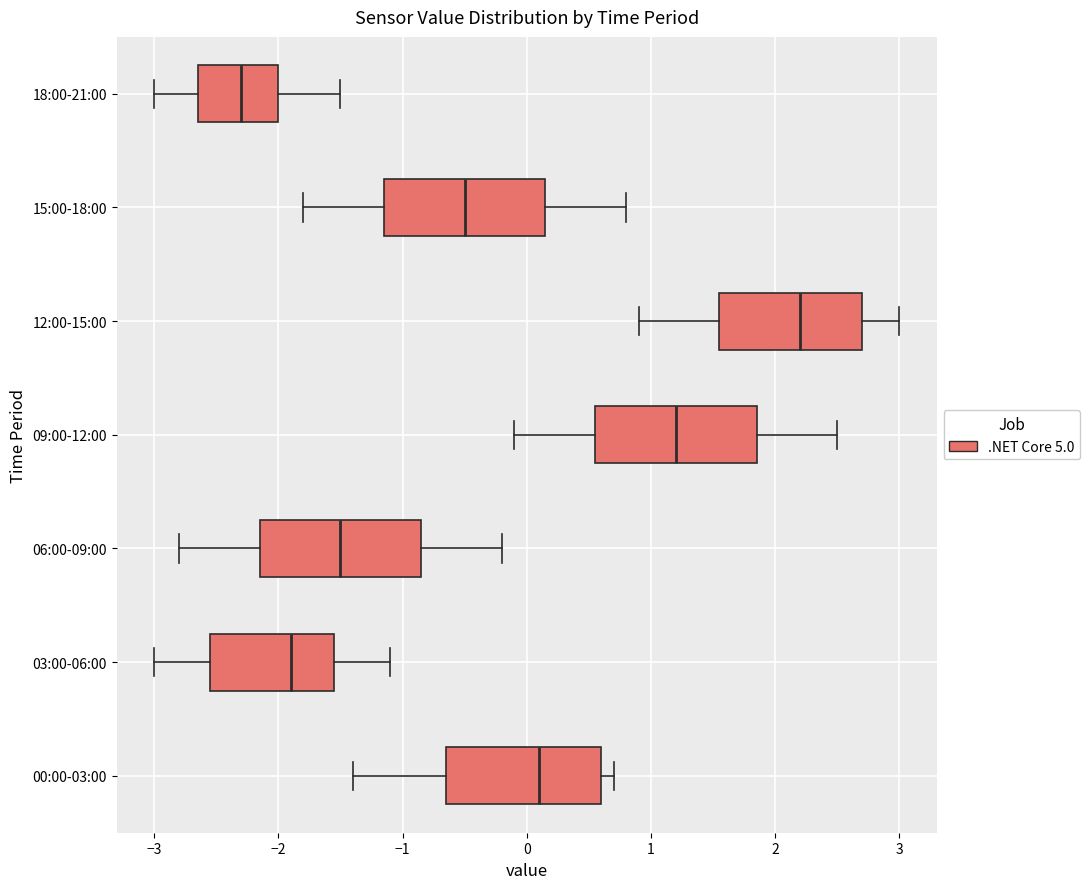

Reading bottom to top, read every box against the x-axis: the position of its median line, the range the box covers, and the ends of its whiskers. The values are not printed on the chart, so give them approximately, as read against the axis.

00:00-03:00: median 0.1, box -0.6 to 0.6, whiskers -1.4 to 0.7
03:00-06:00: median -1.9, box -2.5 to -1.5, whiskers -3.0 to -1.1
06:00-09:00: median -1.5, box -2.1 to -0.8, whiskers -2.8 to -0.2
09:00-12:00: median 1.2, box 0.6 to 1.9, whiskers -0.1 to 2.5
12:00-15:00: median 2.2, box 1.6 to 2.7, whiskers 0.9 to 3.0
15:00-18:00: median -0.5, box -1.1 to 0.2, whiskers -1.8 to 0.8
18:00-21:00: median -2.3, box -2.6 to -2.0, whiskers -3.0 to -1.5